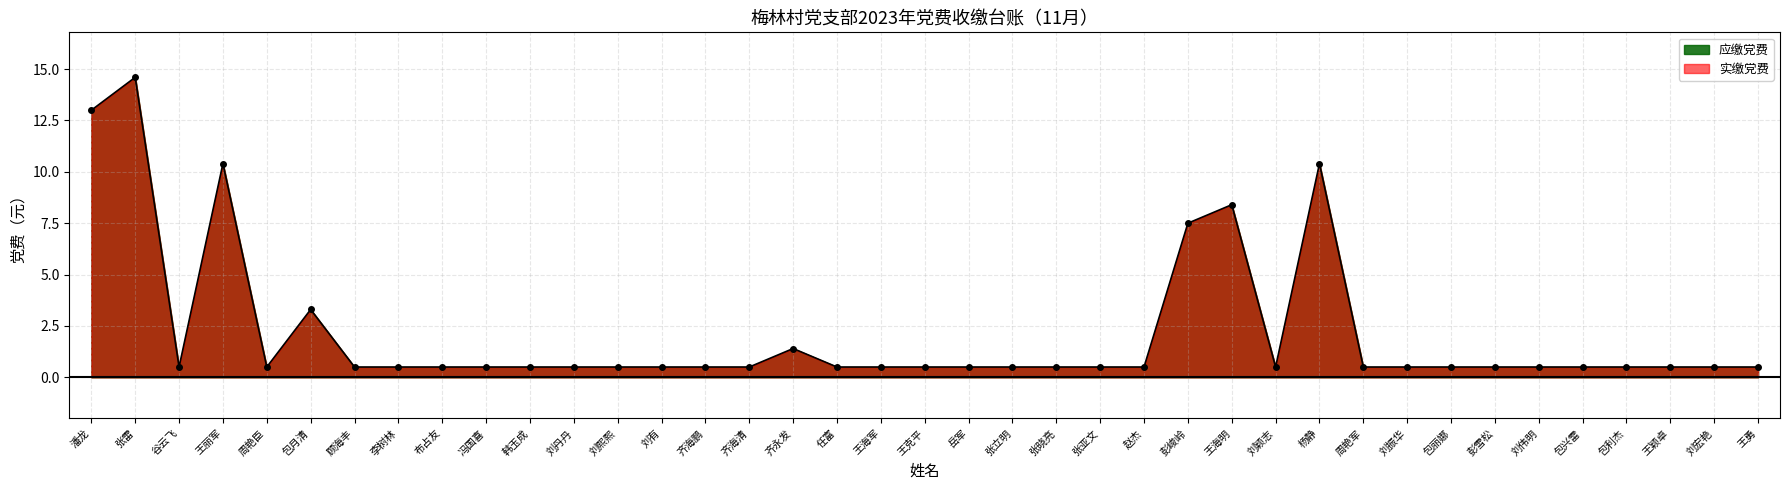

What is the difference between the maximum and second lowest values?

14.1